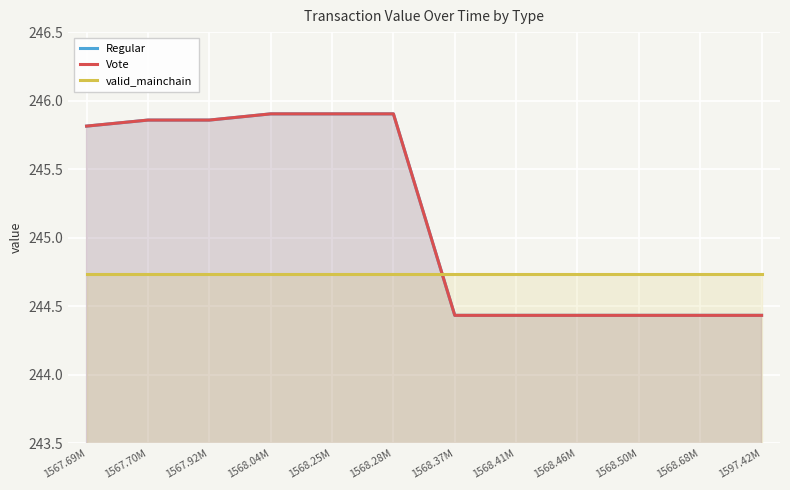

What is the label of the 7th point from the right?

1568.28M